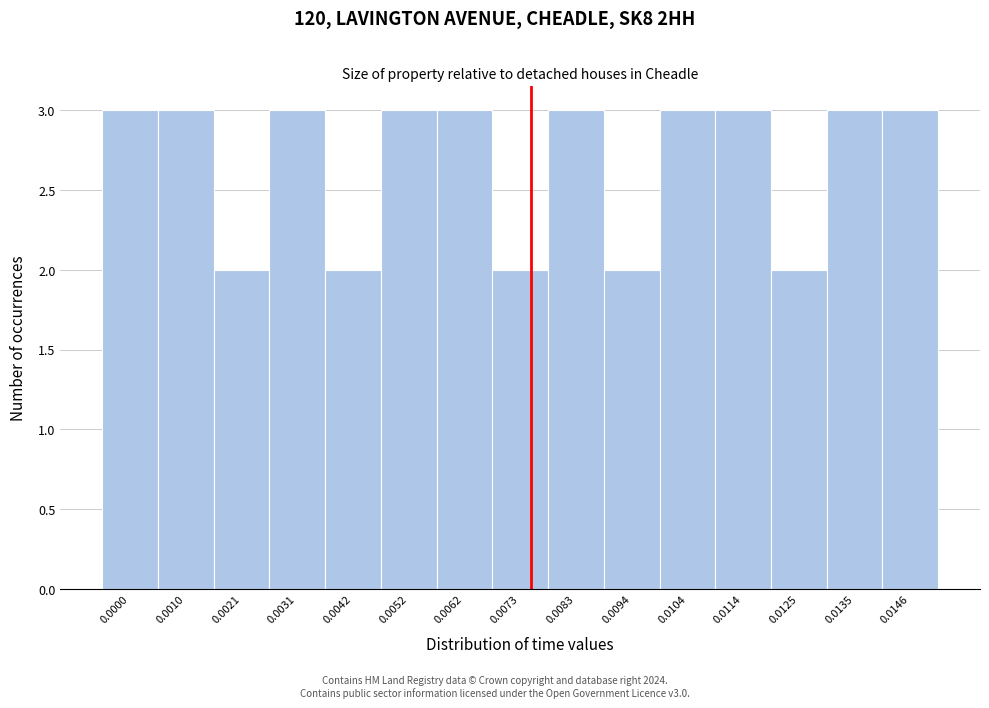

Reading right to left, what are all the values shown in this chart?

3	3	2	3	3	2	3	2	3	3	2	3	2	3	3